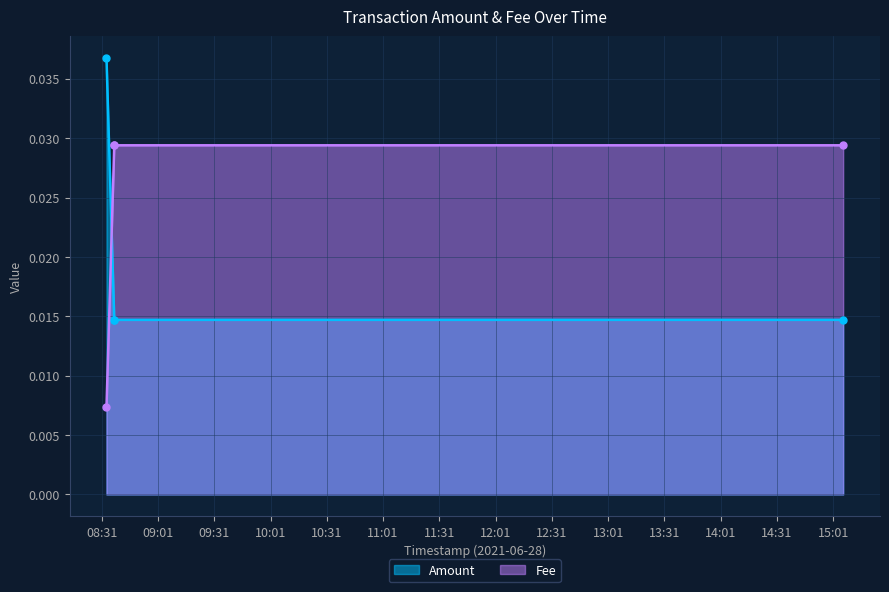

Between which two adjacent categories do Fee and Amount first intersect?

2021-06-28 08:33:34 and 2021-06-28 08:37:43